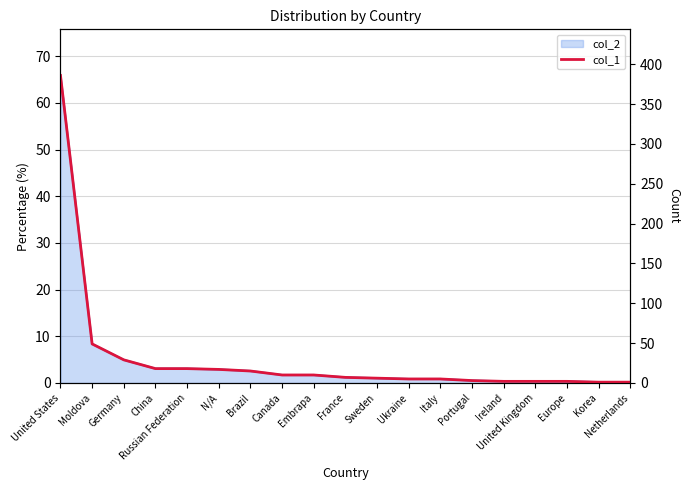

What is the sum of all values?

586